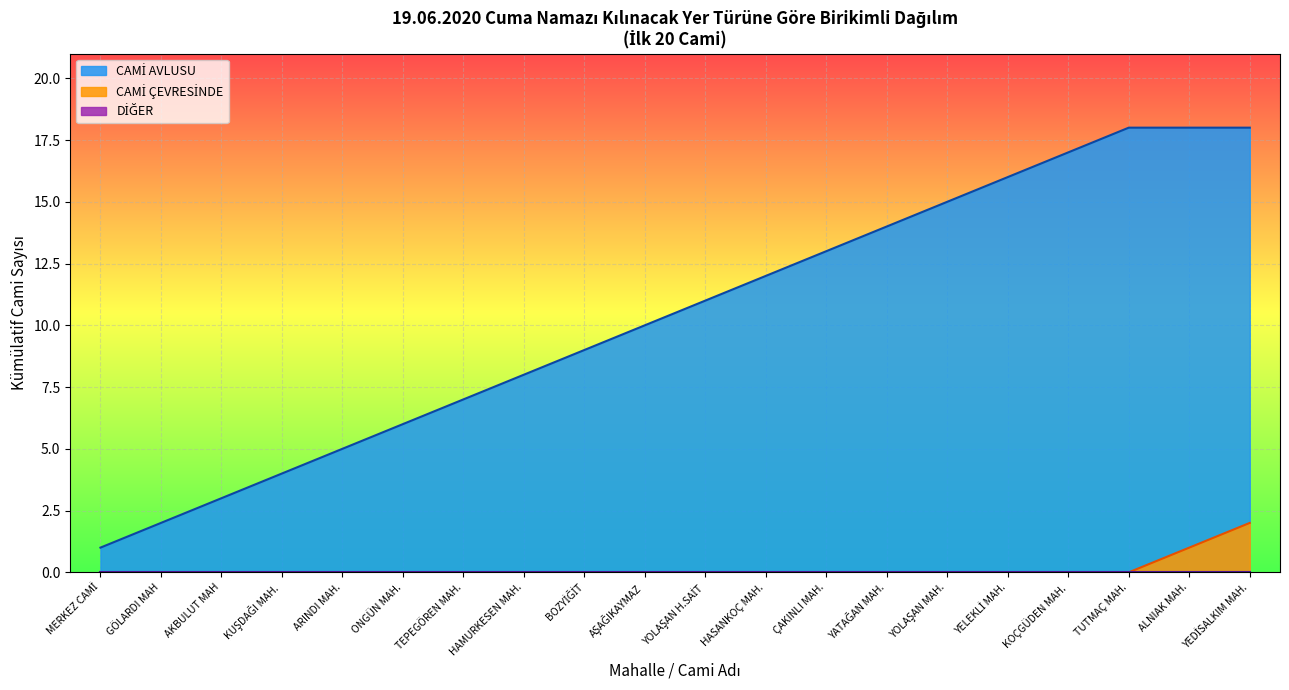

Reading left to right, what are all the values shown in this chart?

1	2	3	4	5	6	7	8	9	10	11	12	13	14	15	16	17	18	18	18